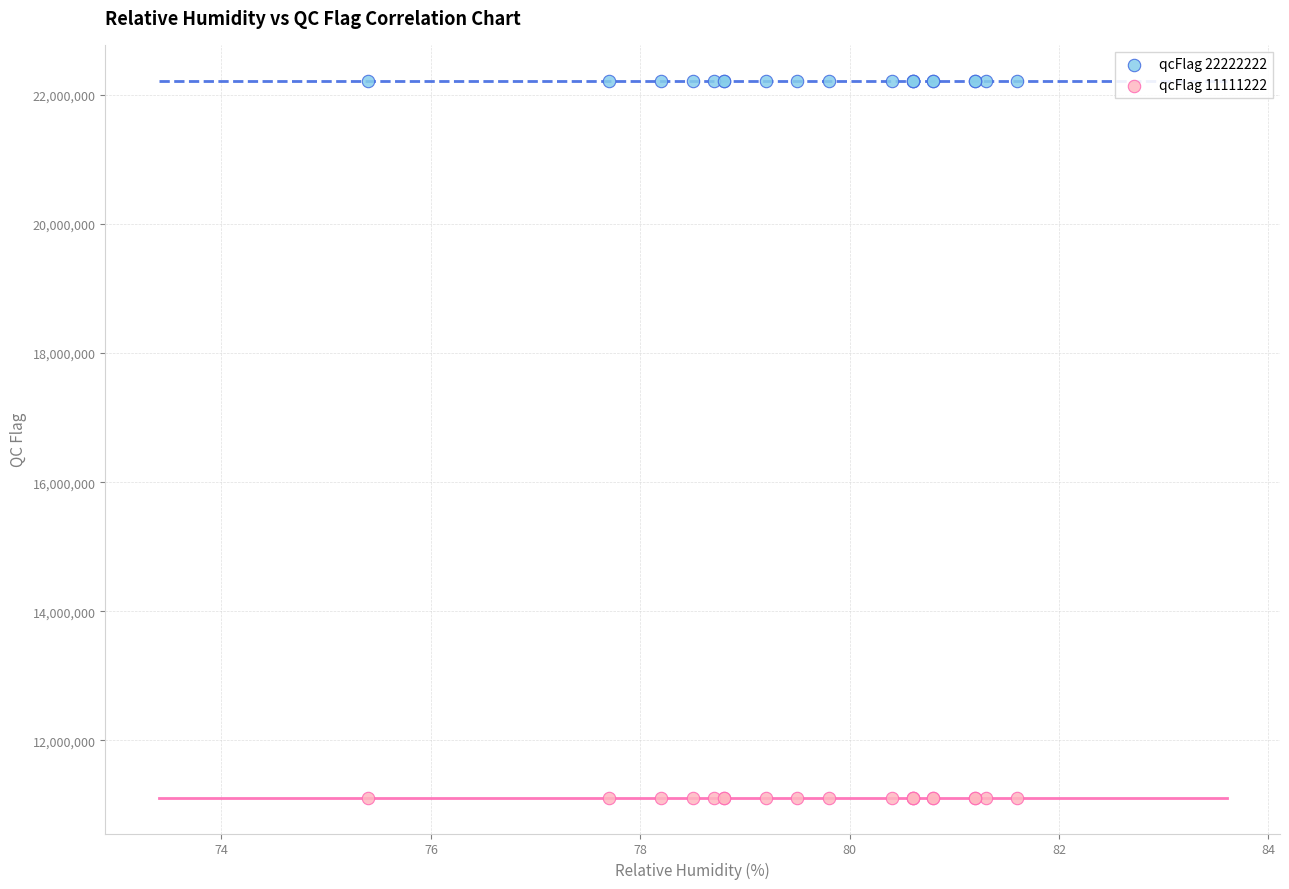

Which series contains the highest Y value?

qcFlag 22222222